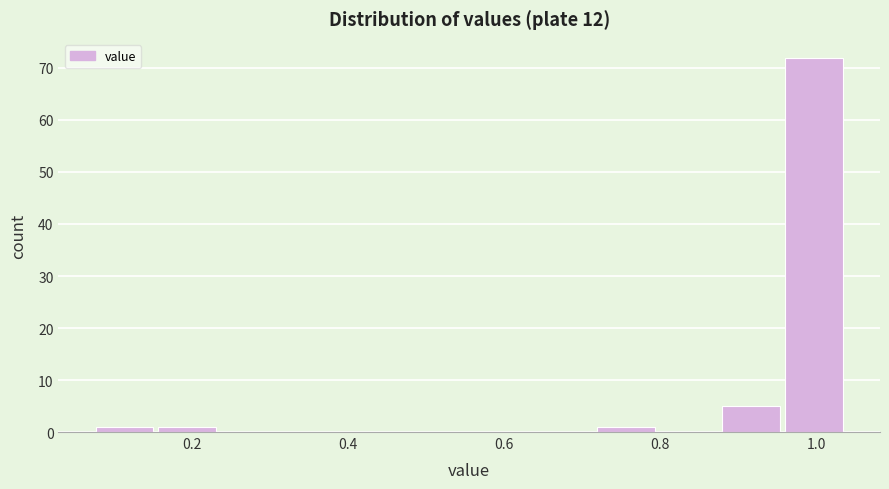

Reading left to right, list every bar in this chart as the range it spans on the x-axis followed by its height. Neither the bar edges nor the heights are printed on the chart, so give them approximately, as read against the axes.

0.08 to 0.16: 1
0.16 to 0.24: 1
0.24 to 0.32: 0
0.32 to 0.40: 0
0.40 to 0.48: 0
0.48 to 0.56: 0
0.56 to 0.64: 0
0.64 to 0.72: 0
0.72 to 0.80: 1
0.80 to 0.88: 0
0.88 to 0.96: 5
0.96 to 1.04: 72